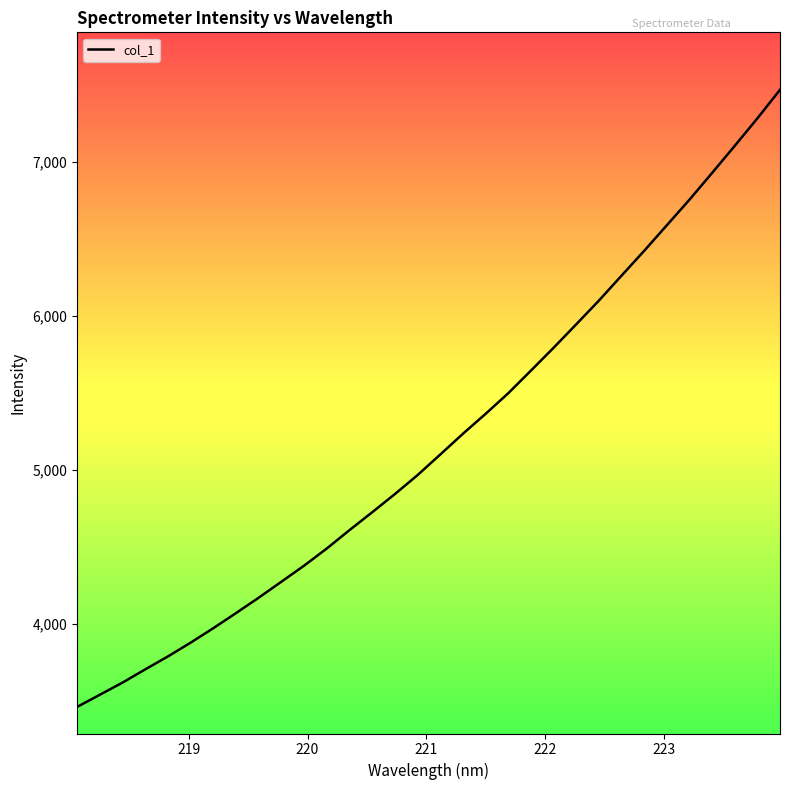

What is the maximum value shown in the chart?

7471.0